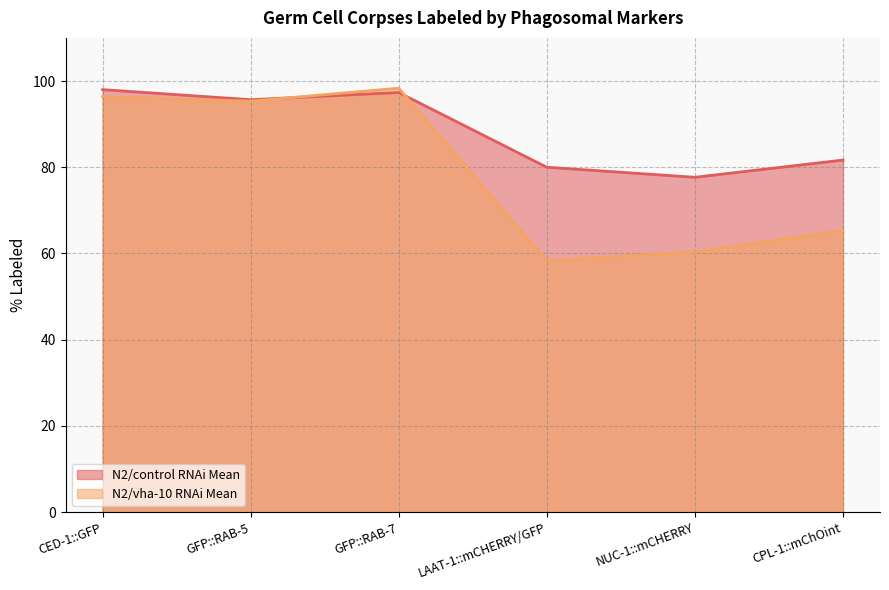

How many categories are shown in the chart?

6